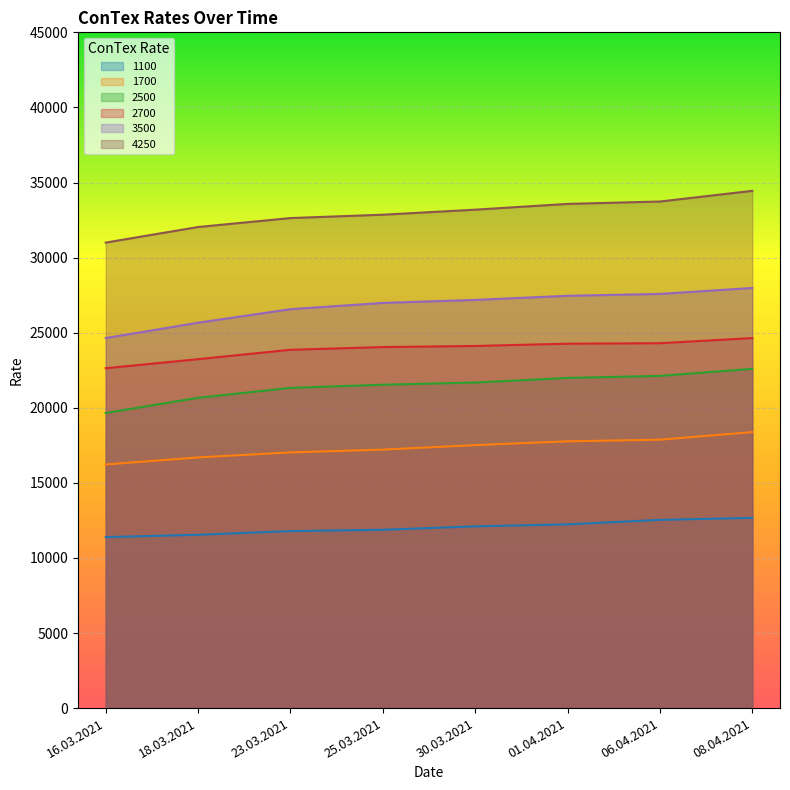

Which series changed the most between 16.03.2021 and 08.04.2021?

4250